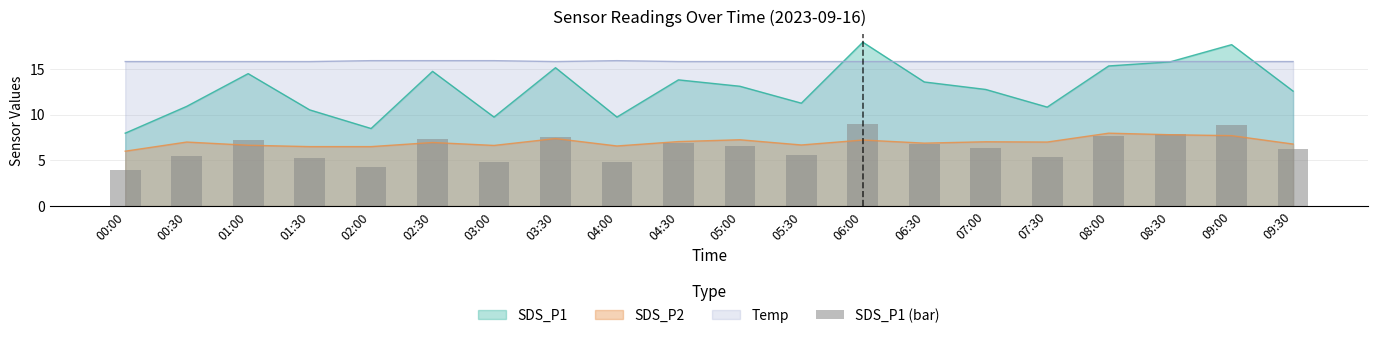

Rank the categories by value from lowest to highest.

00:00, 02:00, 03:00, 04:00, 01:30, 07:30, 00:30, 05:30, 09:30, 07:00, 05:00, 06:30, 04:30, 01:00, 02:30, 03:30, 08:00, 08:30, 09:00, 06:00